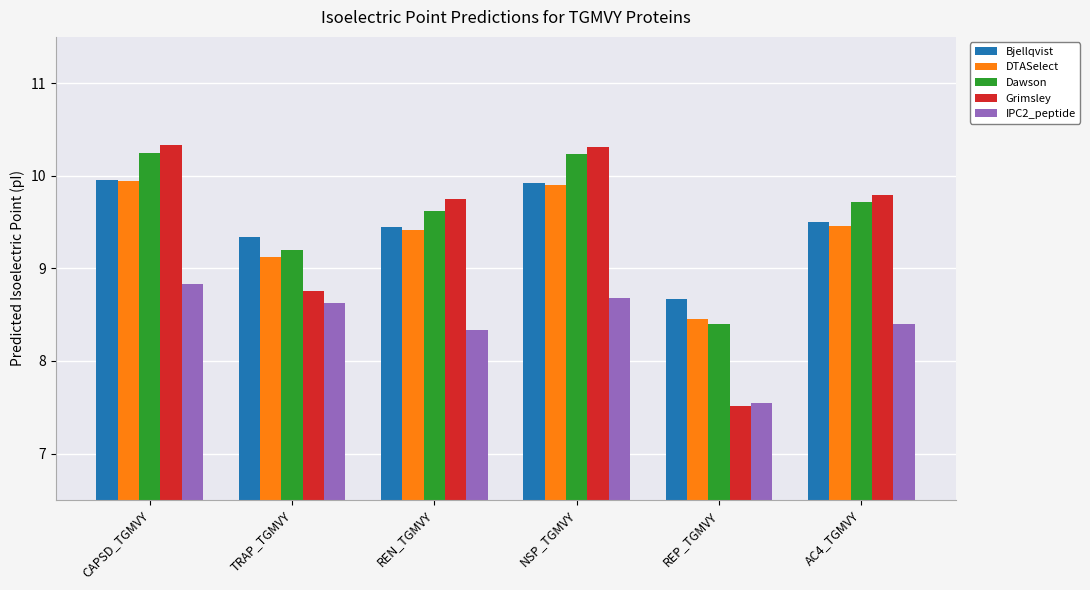

What is the approximate value of Bjellqvist at CAPSD_TGMVY?

10.0